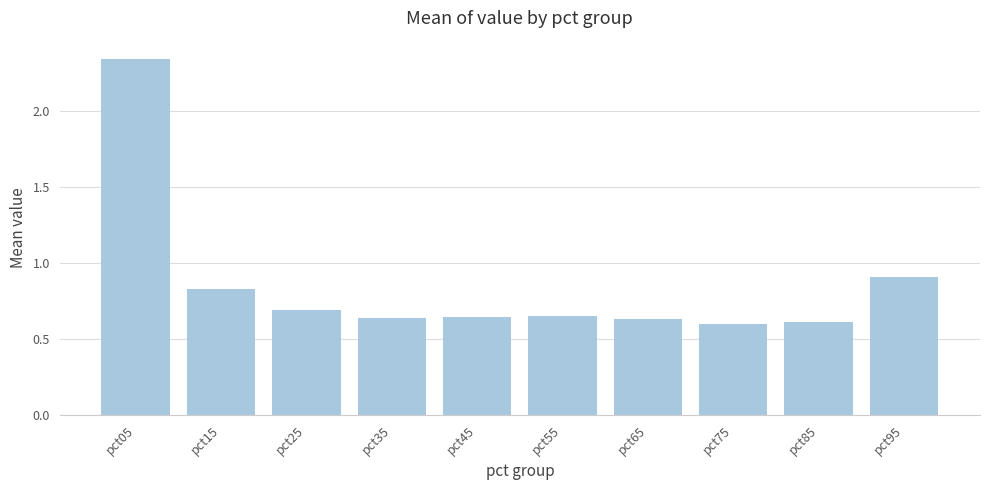

What is the change in value from pct25 to pct95?

+0.2